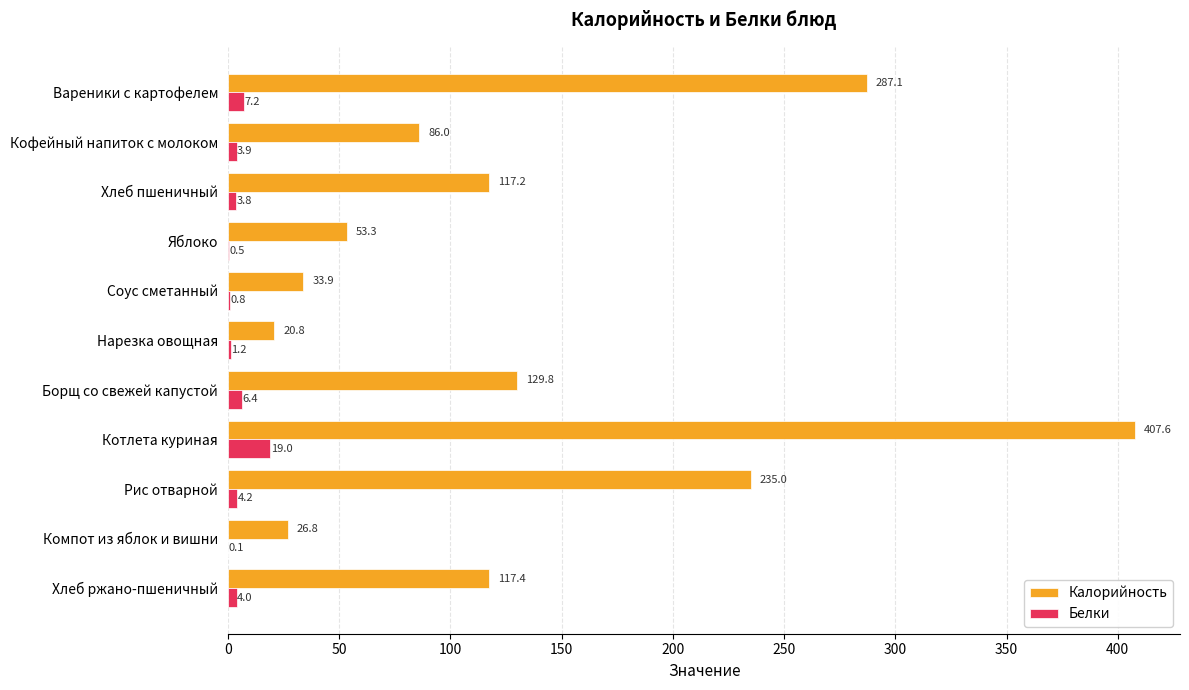

True or false: Калорийность has a value of 26.8 at Компот из яблок и вишни.

True